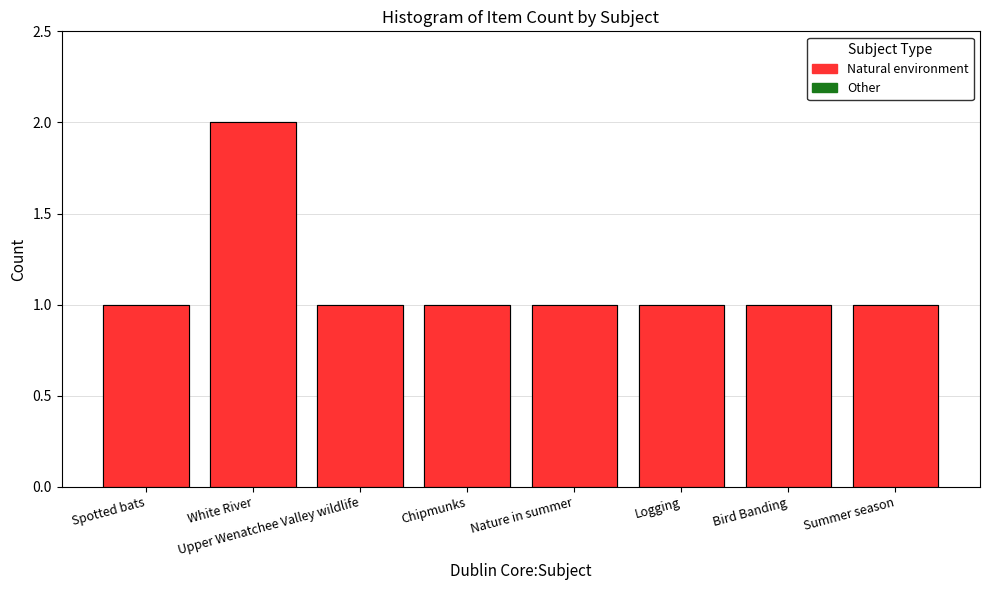

List the labels in order of value, largest first.

White River, Spotted bats, Upper Wenatchee Valley wildlife, Chipmunks, Nature in summer, Logging, Bird Banding, Summer season